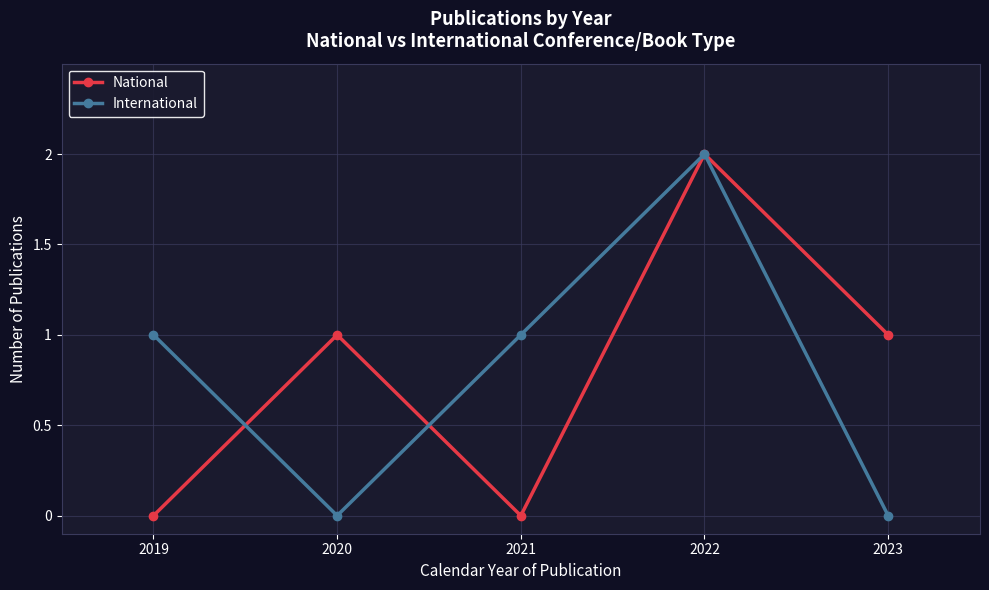

How many series are shown in this chart?

2